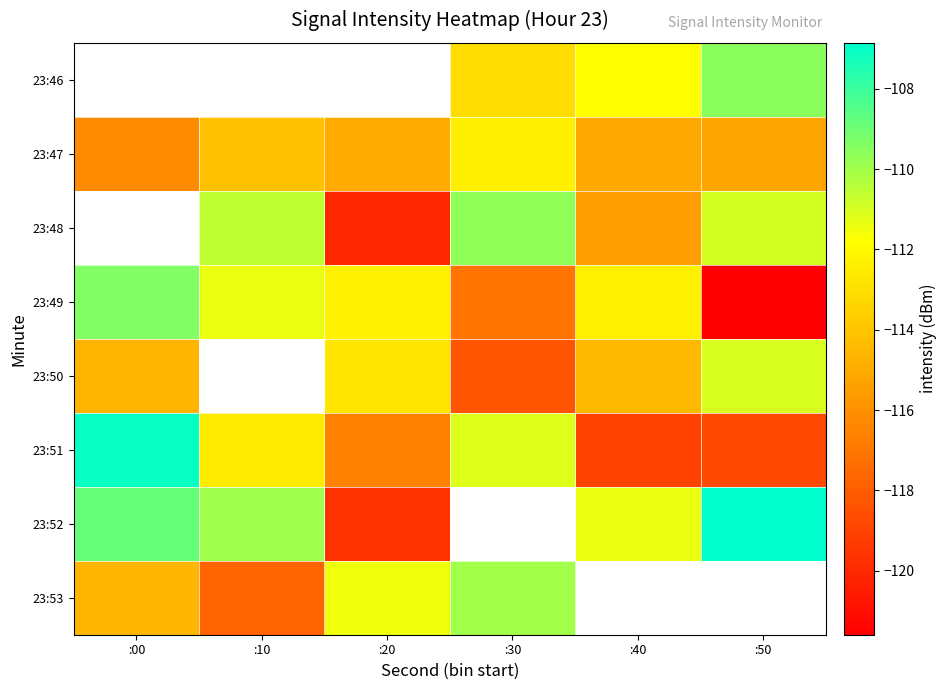

What is the average value of the 23:49 series?

-114.0